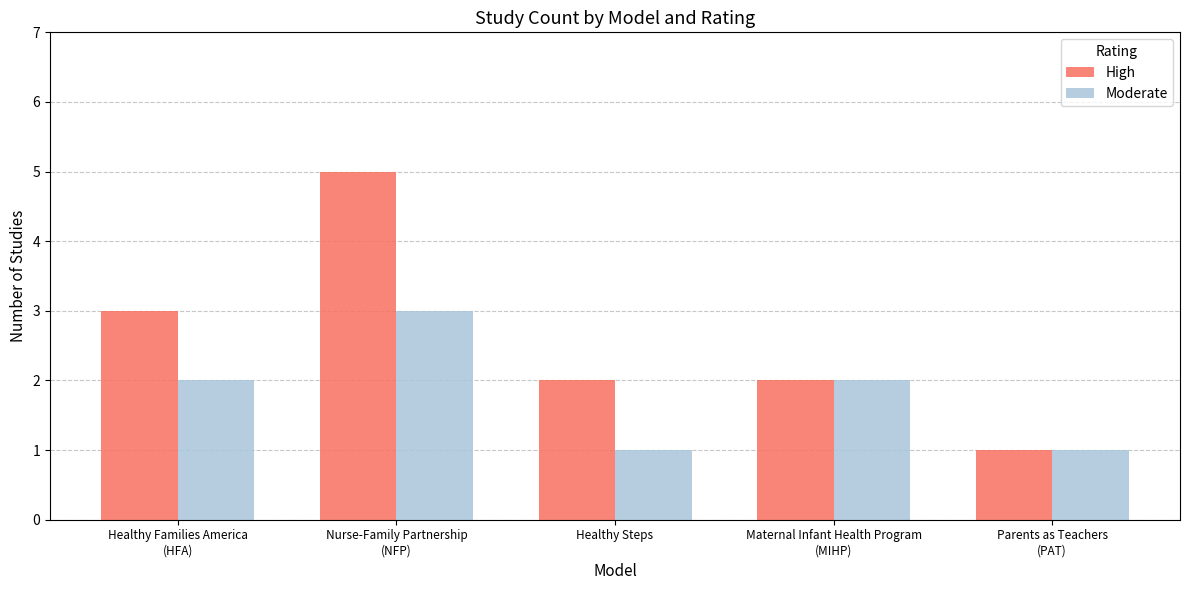

How many High values are between 2 and 3?

3